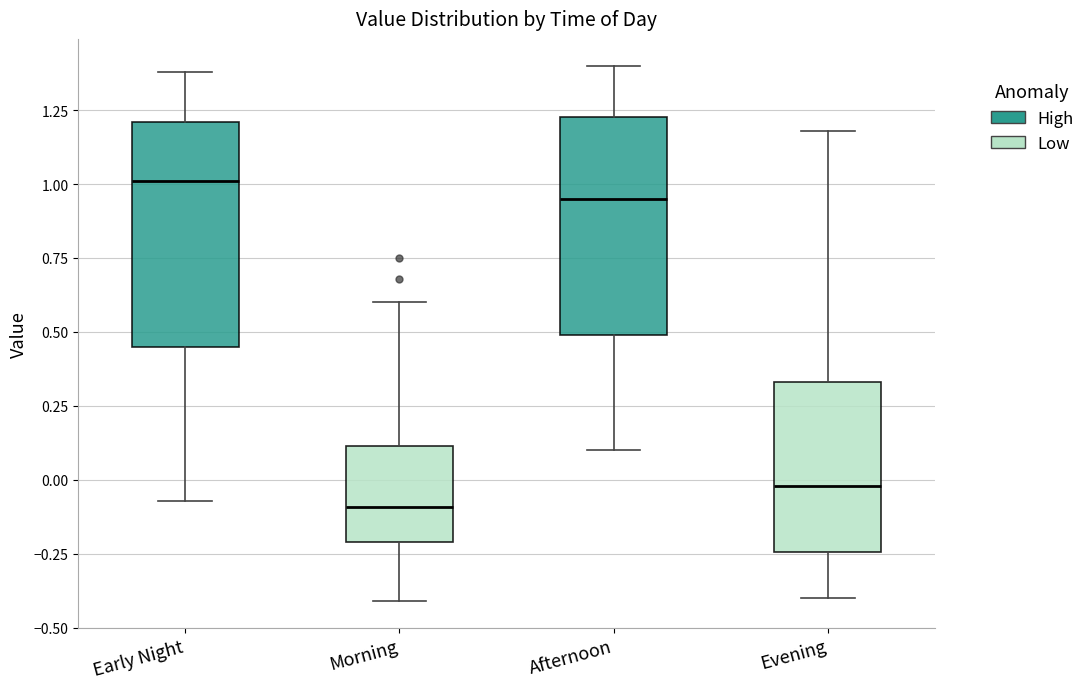

Where does the upper whisker of the box for Afternoon end on the y-axis? The values are not printed on the chart, so give them approximately, as read against the axis.

1.40